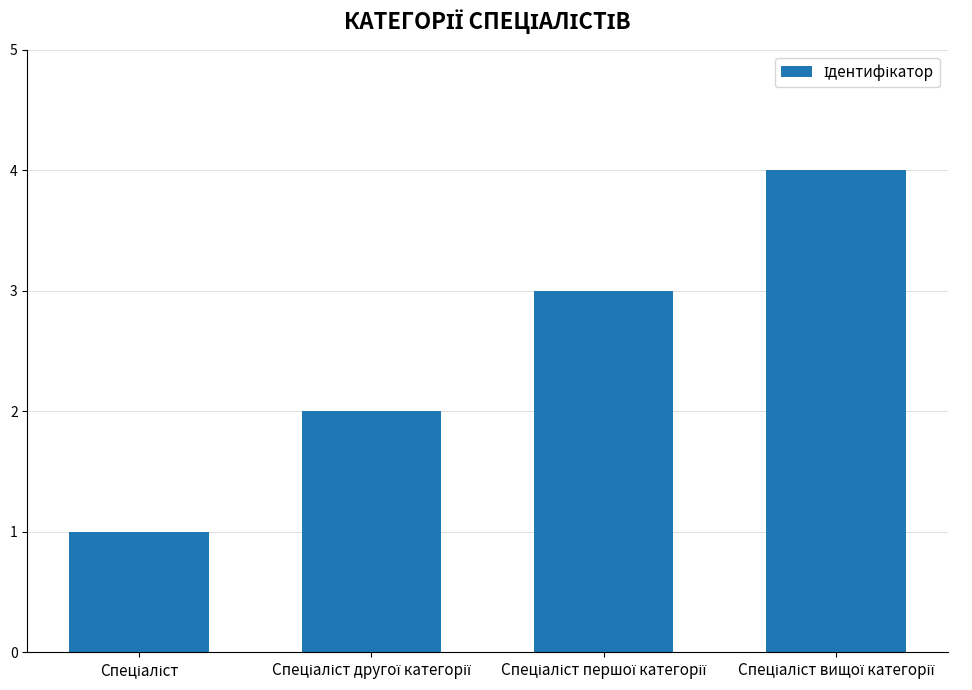

What is the sum of all values?

10